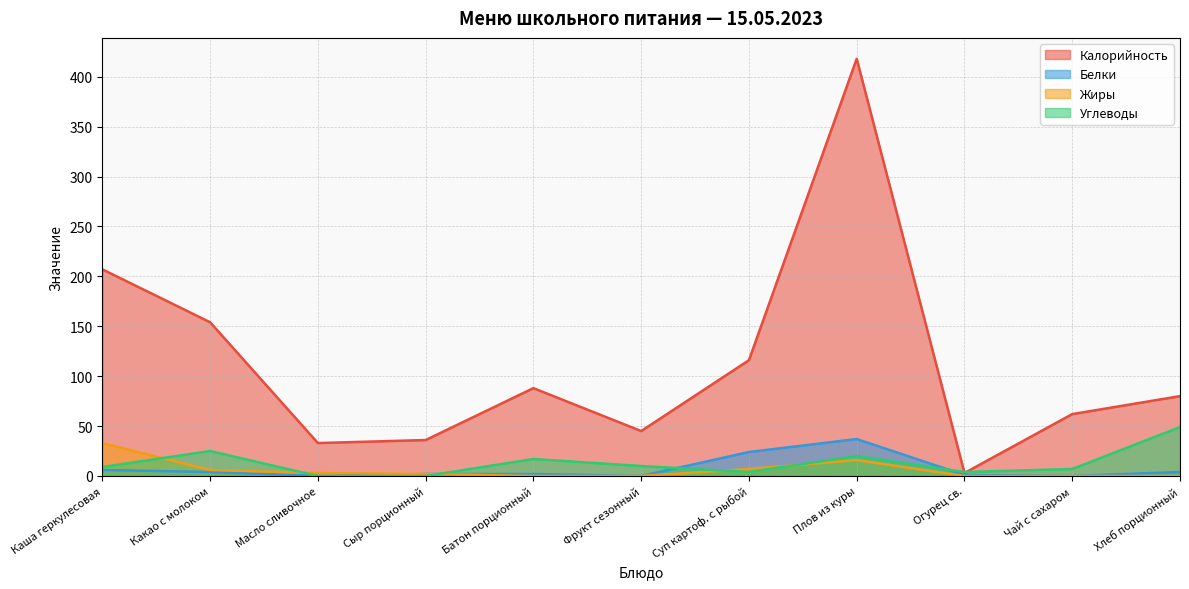

What is the sum of the Жиры values at Сыр порционный and Чай с сахаром?

2